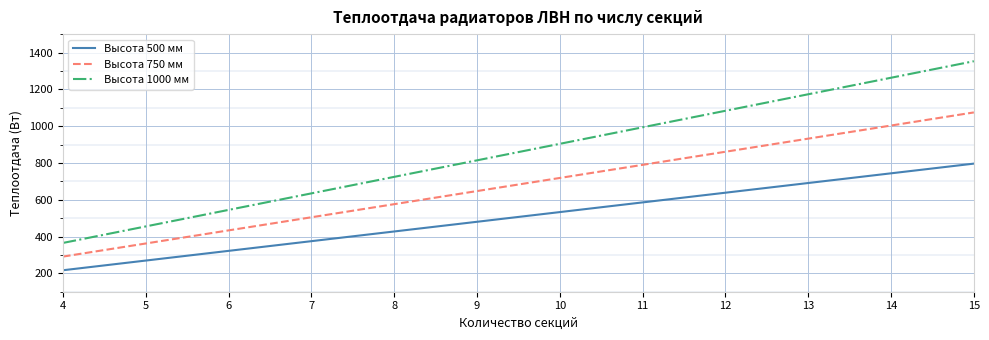

True or false: Высота 750 мм and Высота 1000 мм intersect in this chart.

False